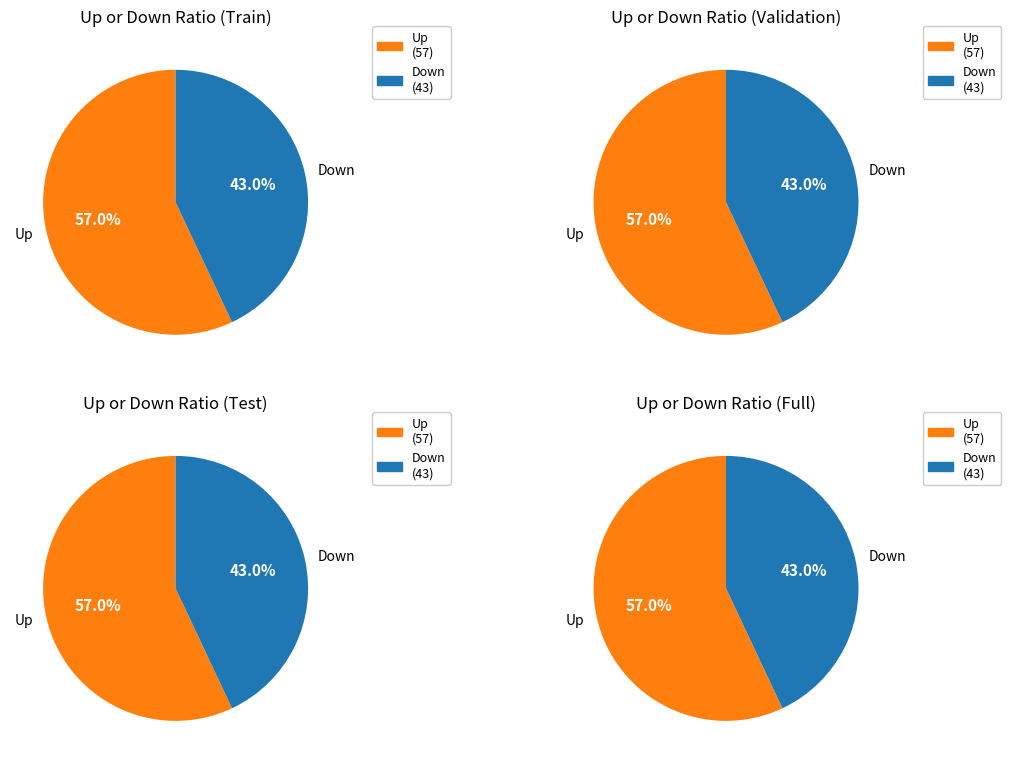

Count the number of slices in the pie.

2